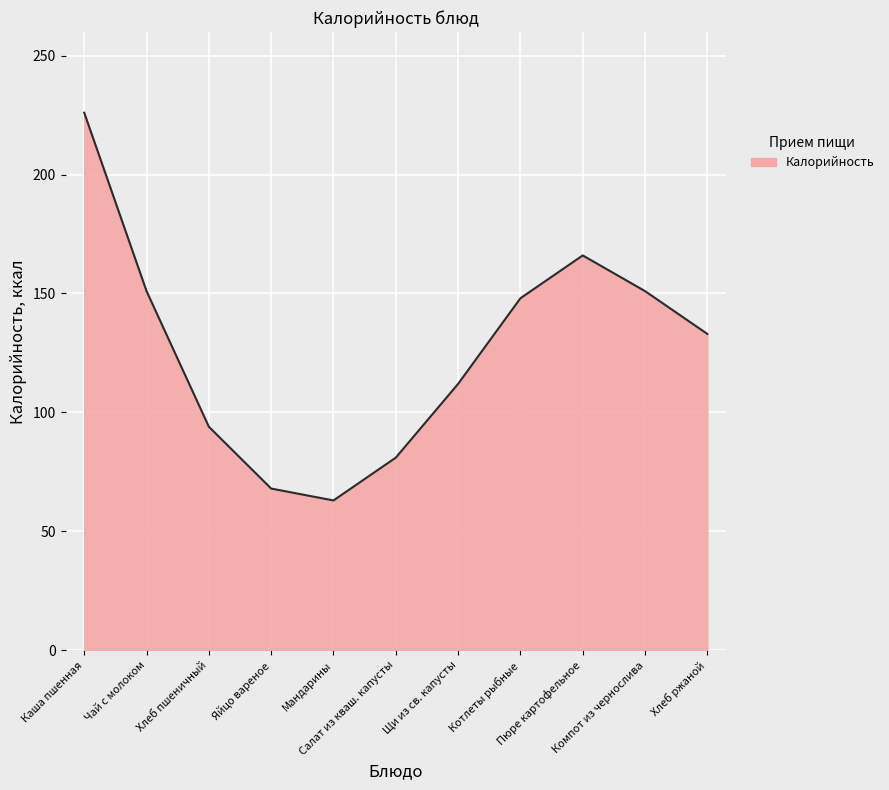

What is the greatest value displayed?

226